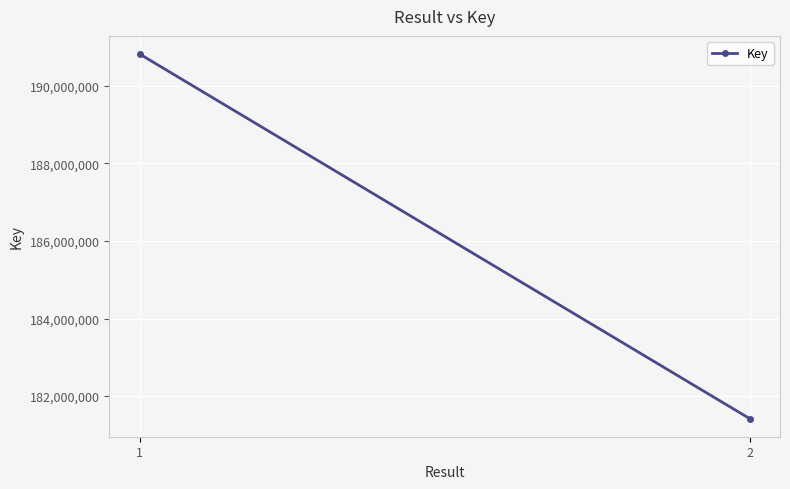

True or false: the data shows 324612975 at 1.

False